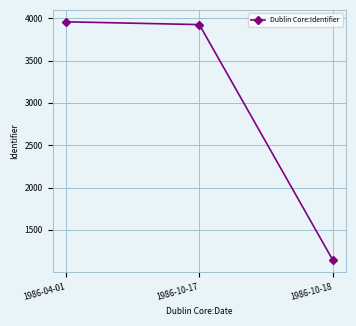

Between 1986-10-18 and 1986-04-01, which is larger?

1986-04-01